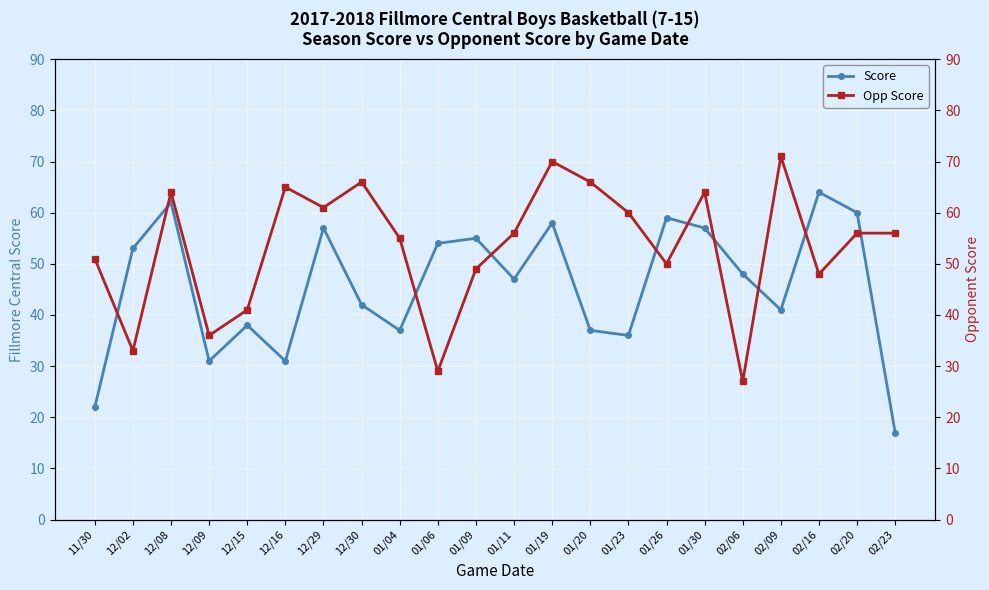

Which series has the widest spread of values?

Score